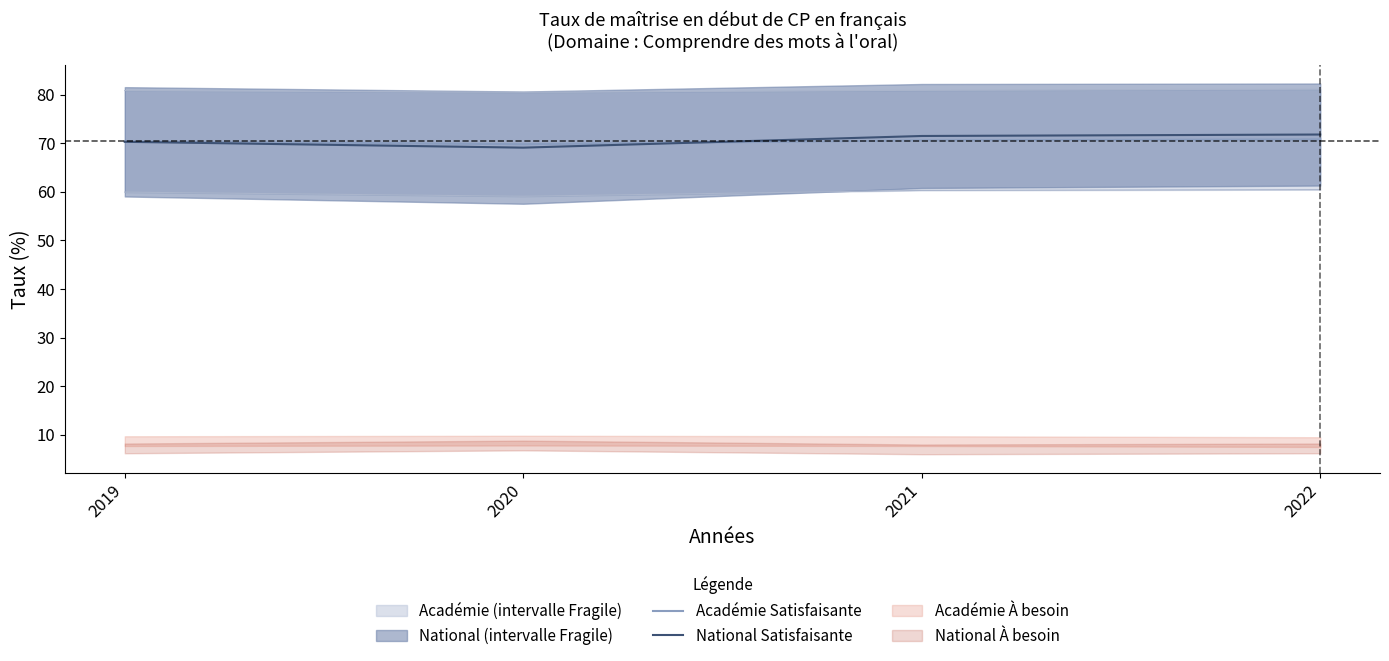

List the labels in order of Académie Satisfaisante value, smallest first.

2020, 2019, 2021, 2022